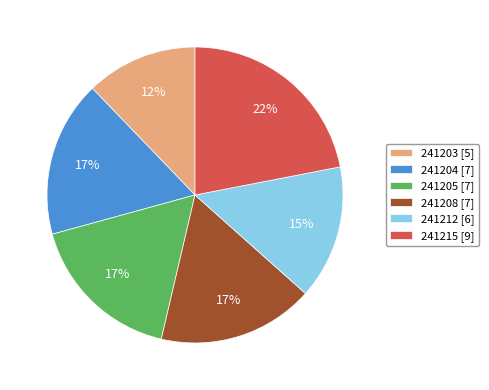

What is the ratio of the value at 241205 to the value at 241208?

1.0